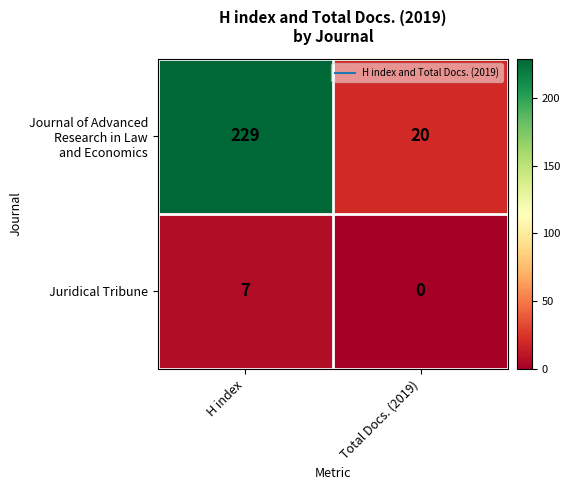

What is the sum of the Juridical Tribune values at H index and Total Docs. (2019)?

7